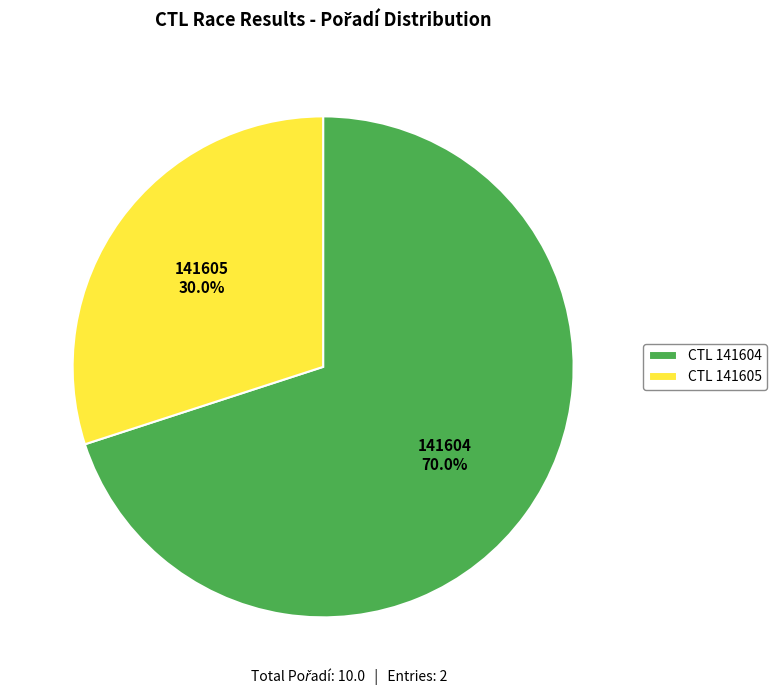

Rank the categories by value from highest to lowest.

CTL 141604, CTL 141605